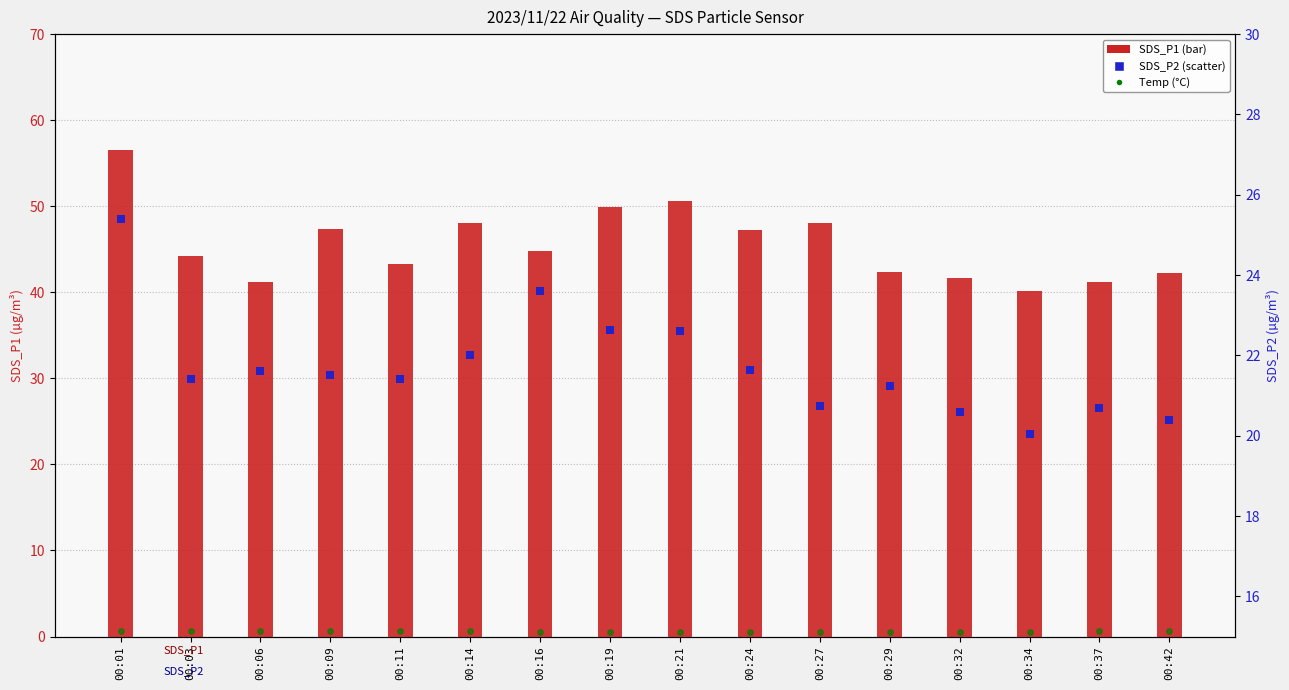

What are all the series names shown in the legend?

SDS_P1, Temp, SDS_P2